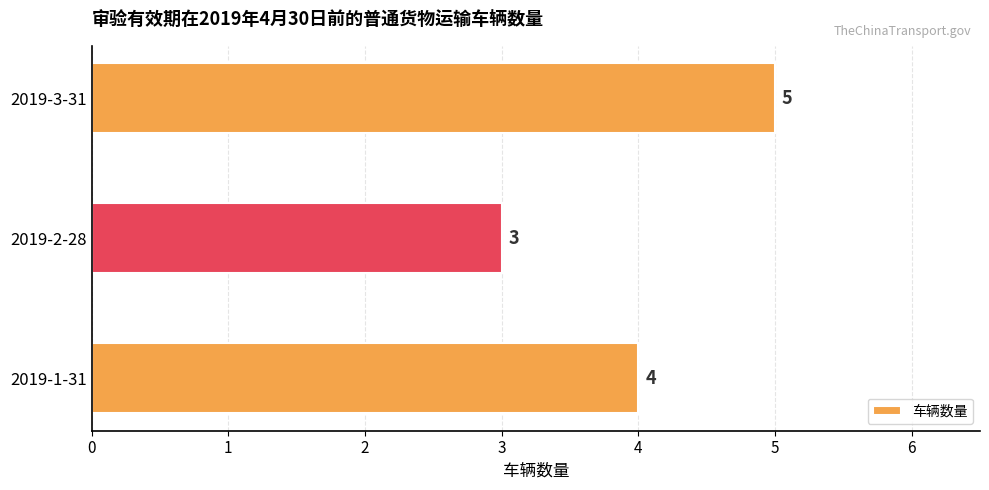

Where is the data nearest to the value 4?

2019-1-31